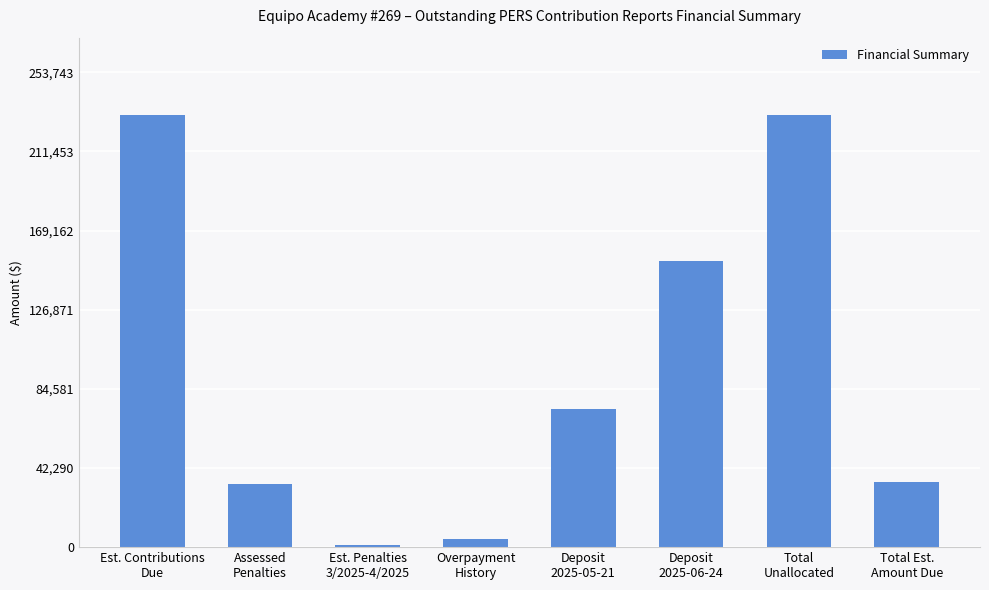

Does the chart contain stacked bars?

No